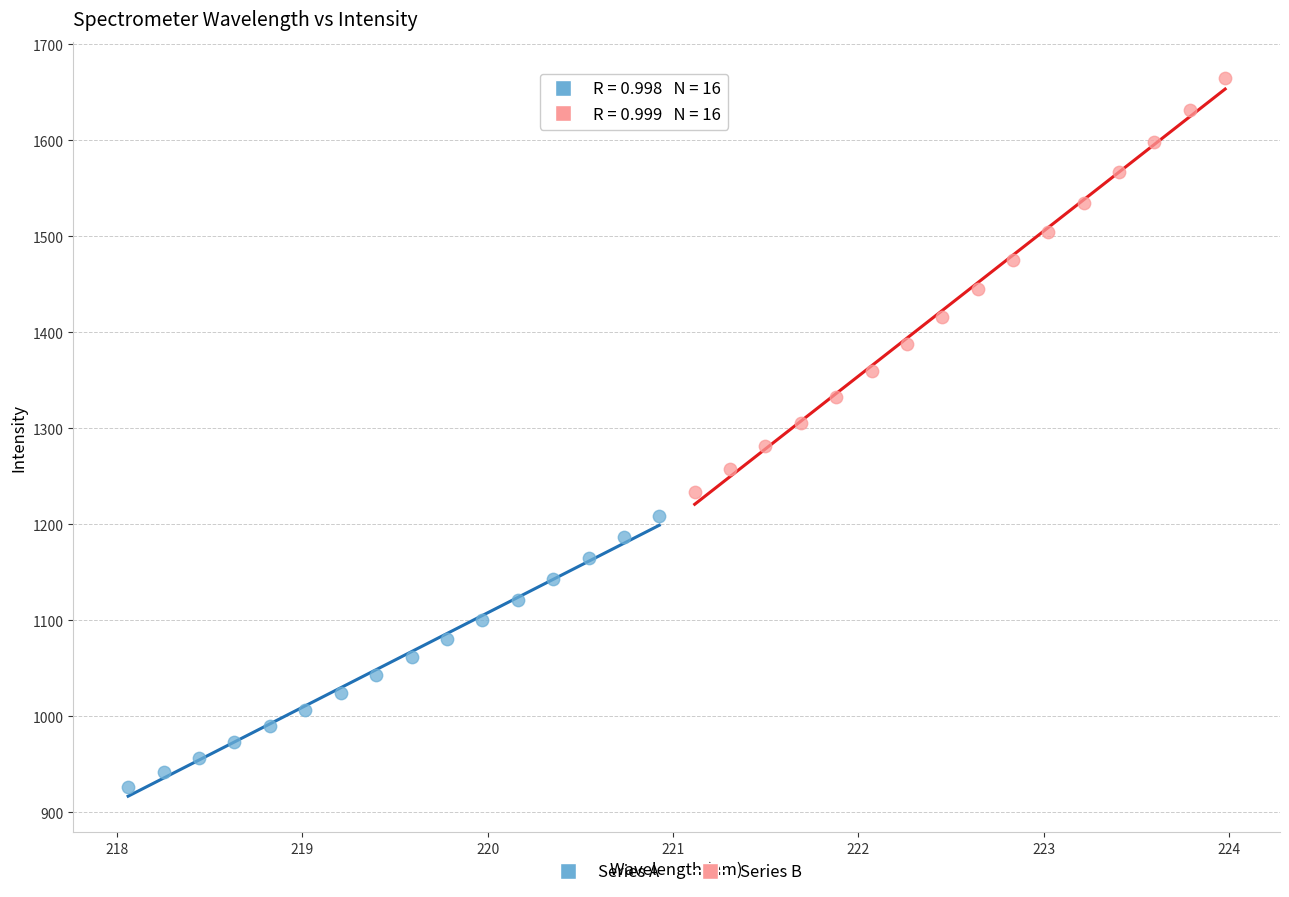

Which series has the widest spread of Y values?

Series B